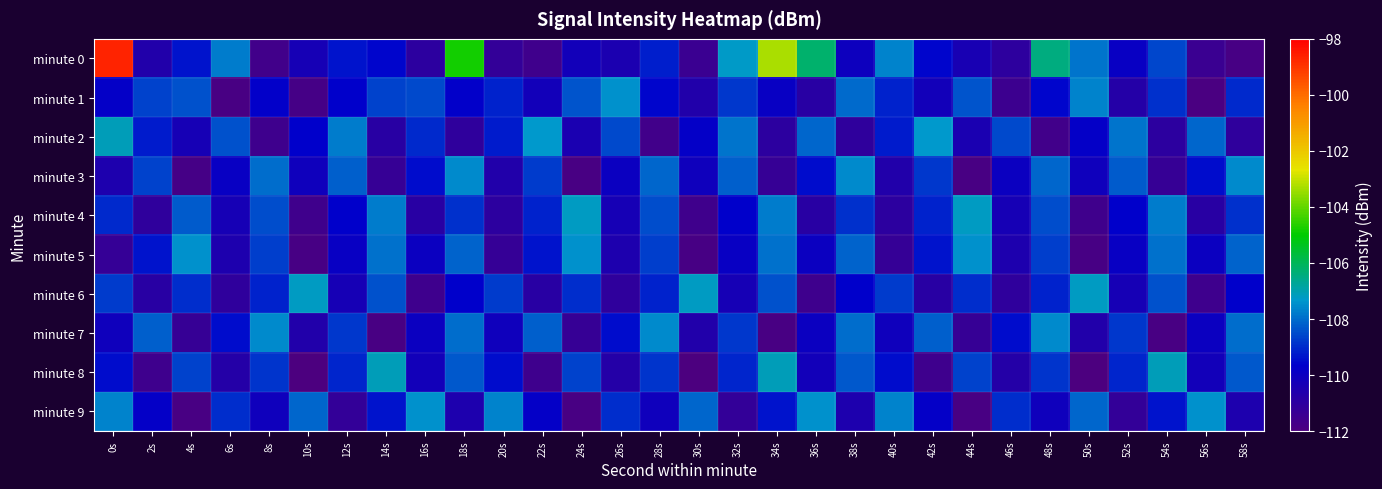

Rank the series by their maximum value, from highest to lowest.

minute 0, minute 8, minute 2, minute 6, minute 4, minute 9, minute 1, minute 5, minute 3, minute 7